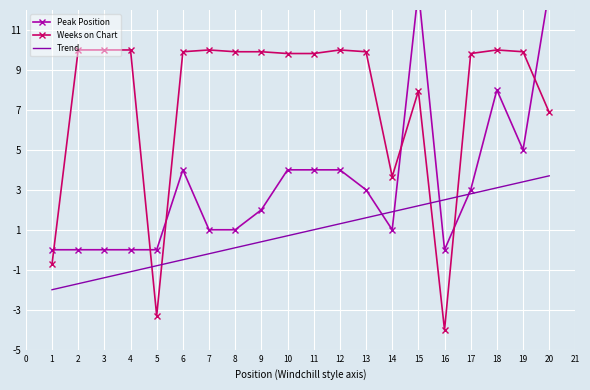

True or false: Trend and Peak Position intersect in this chart.

True